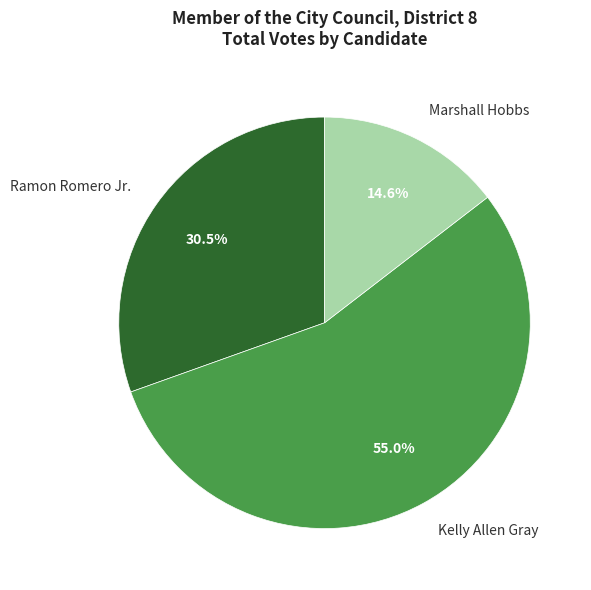

Which category has the biggest portion of the pie?

Kelly Allen Gray